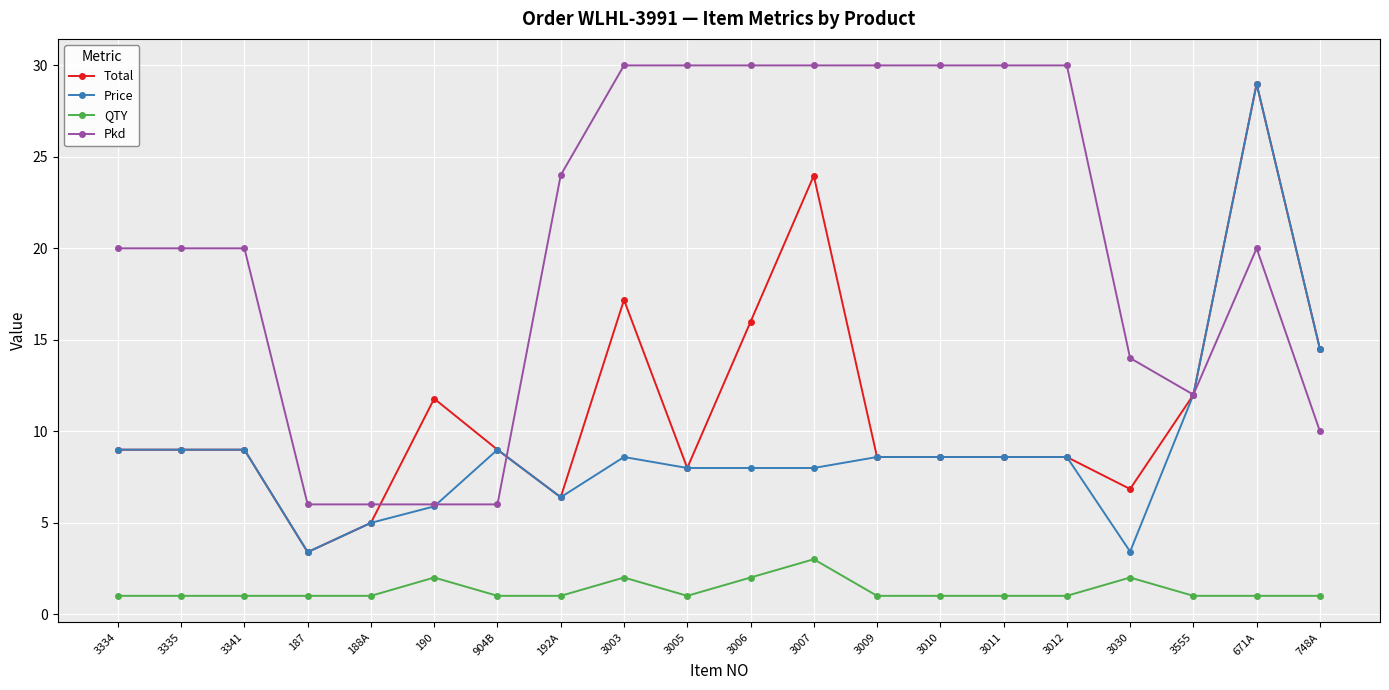

What is the maximum value for Pkd?

30.0